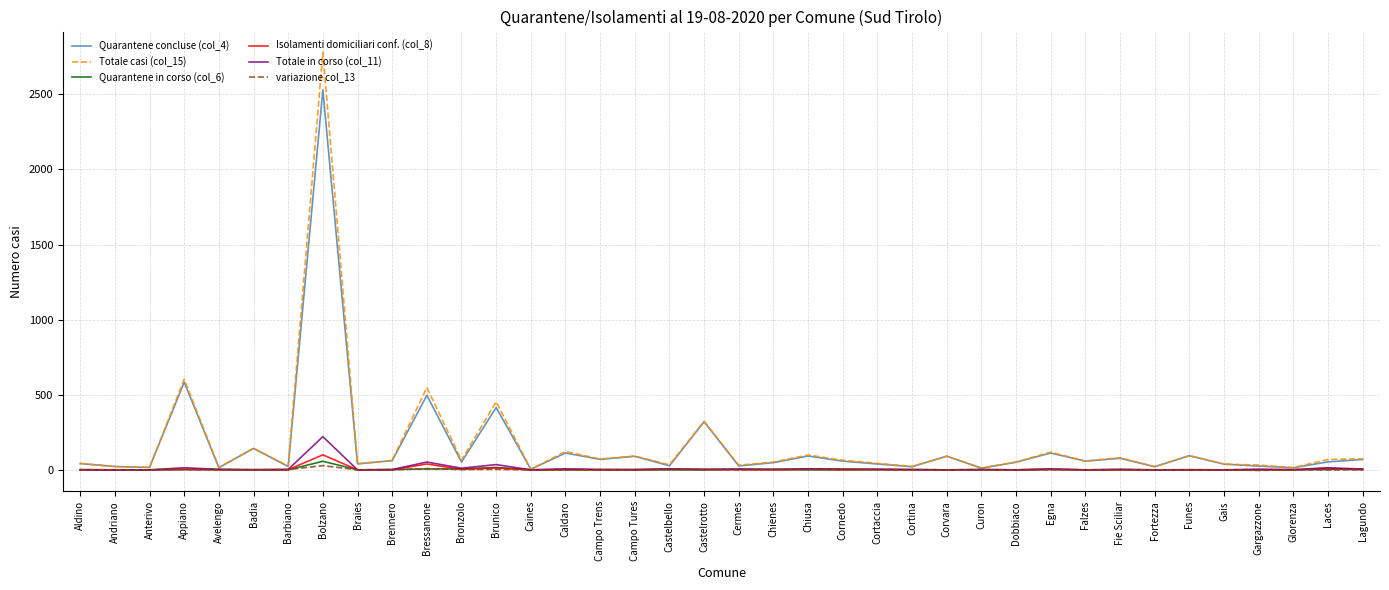

At which label does Totale casi (col_15) reach its peak?

Bolzano